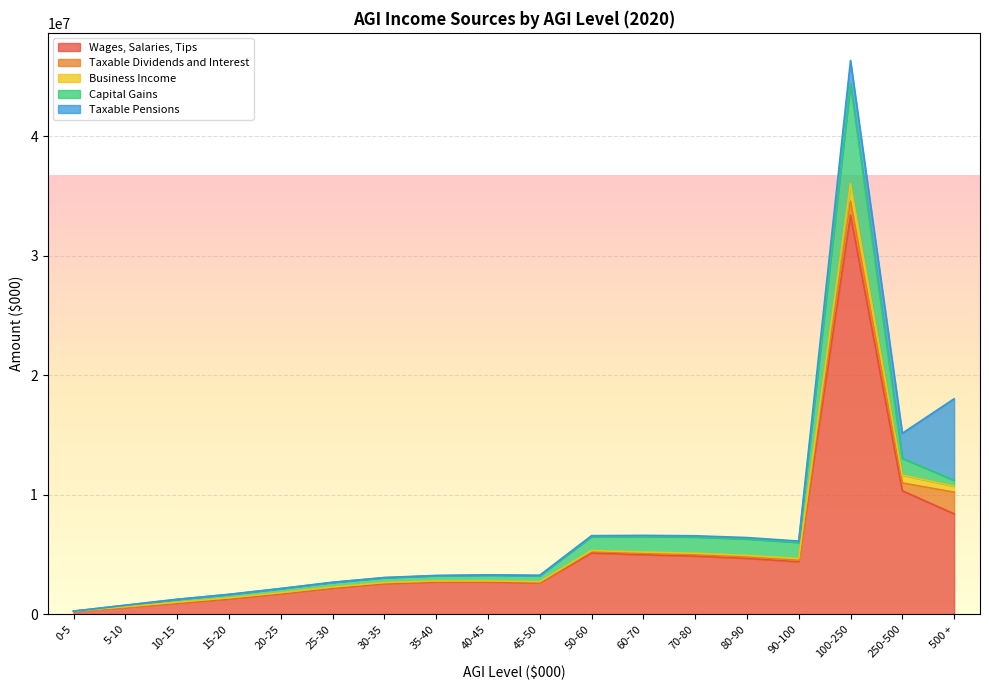

The Capital Gains series shows 695217.9 at 70-80. True or false?

False